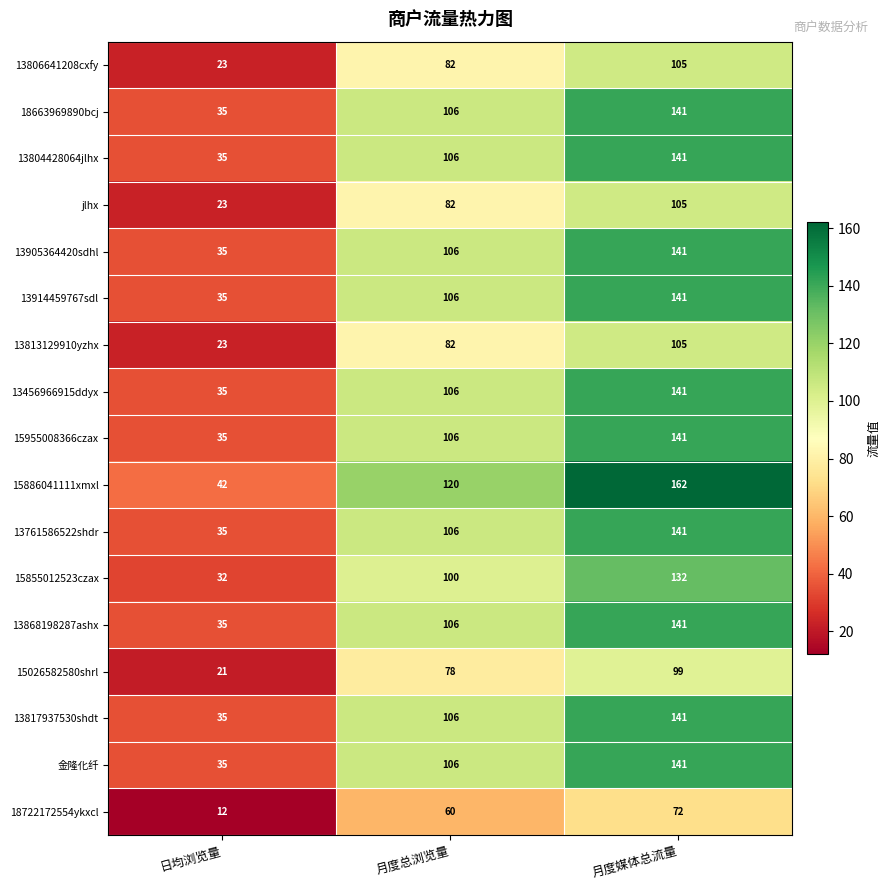

What is the maximum value shown in the chart?

162